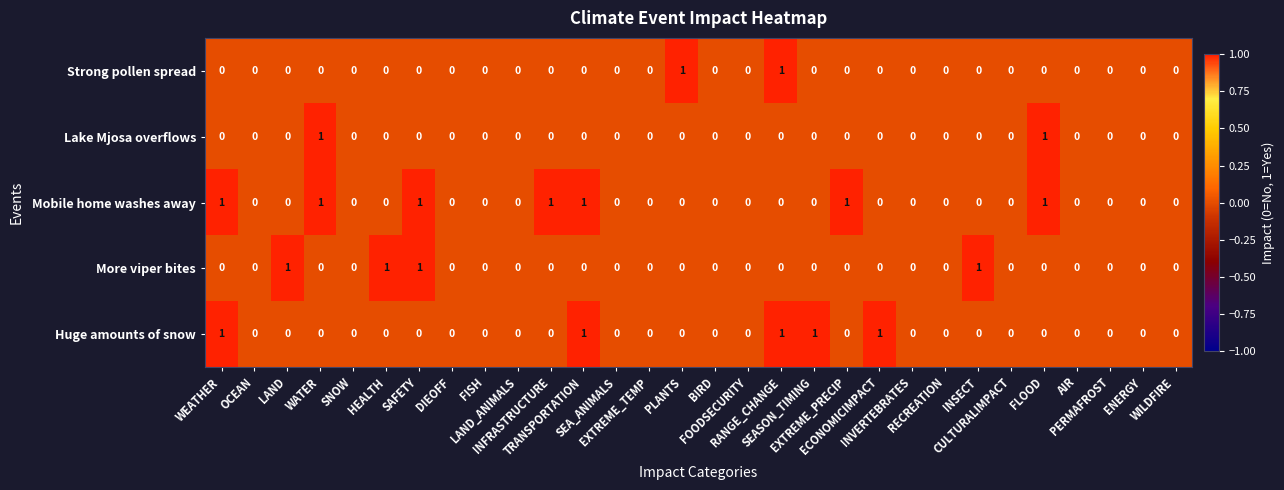

Count the More viper bites values in the range 0 to 1.

30